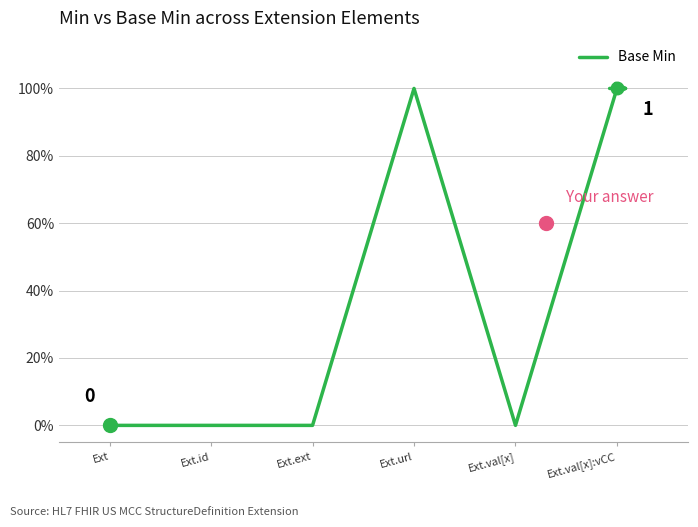

List the labels in order of value, largest first.

Ext.url, Ext.val[x]:vCC, Ext, Ext.id, Ext.ext, Ext.val[x]